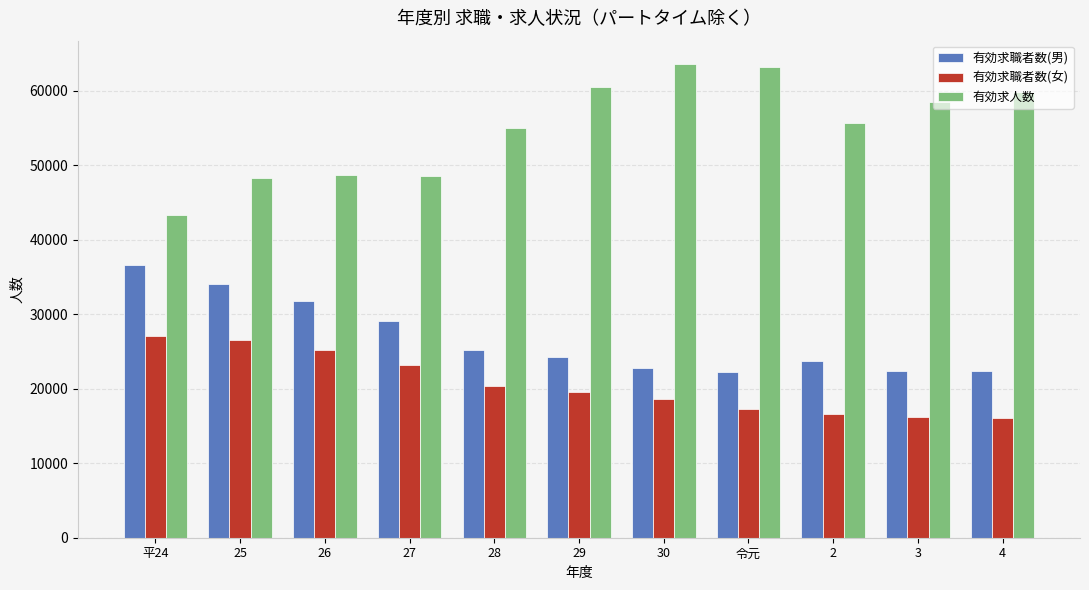

What is the average value of the 有効求人数 series?

55024